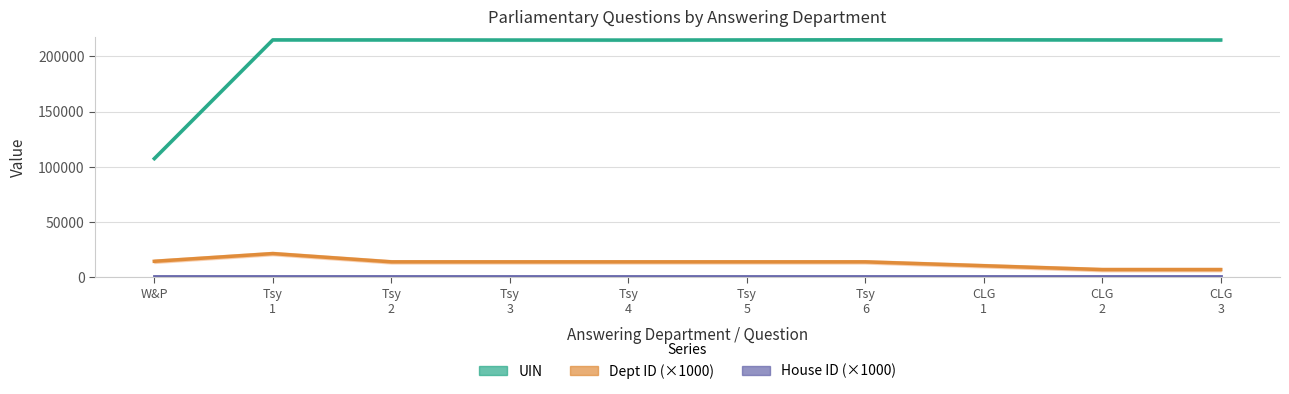

What is the label of the 2nd point from the left?

Tsy
1